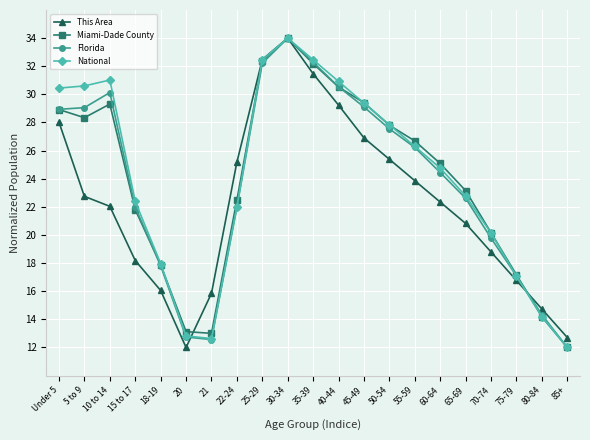

In This Area, how many points are higher than both neighbors (excluding endpoints)?

1